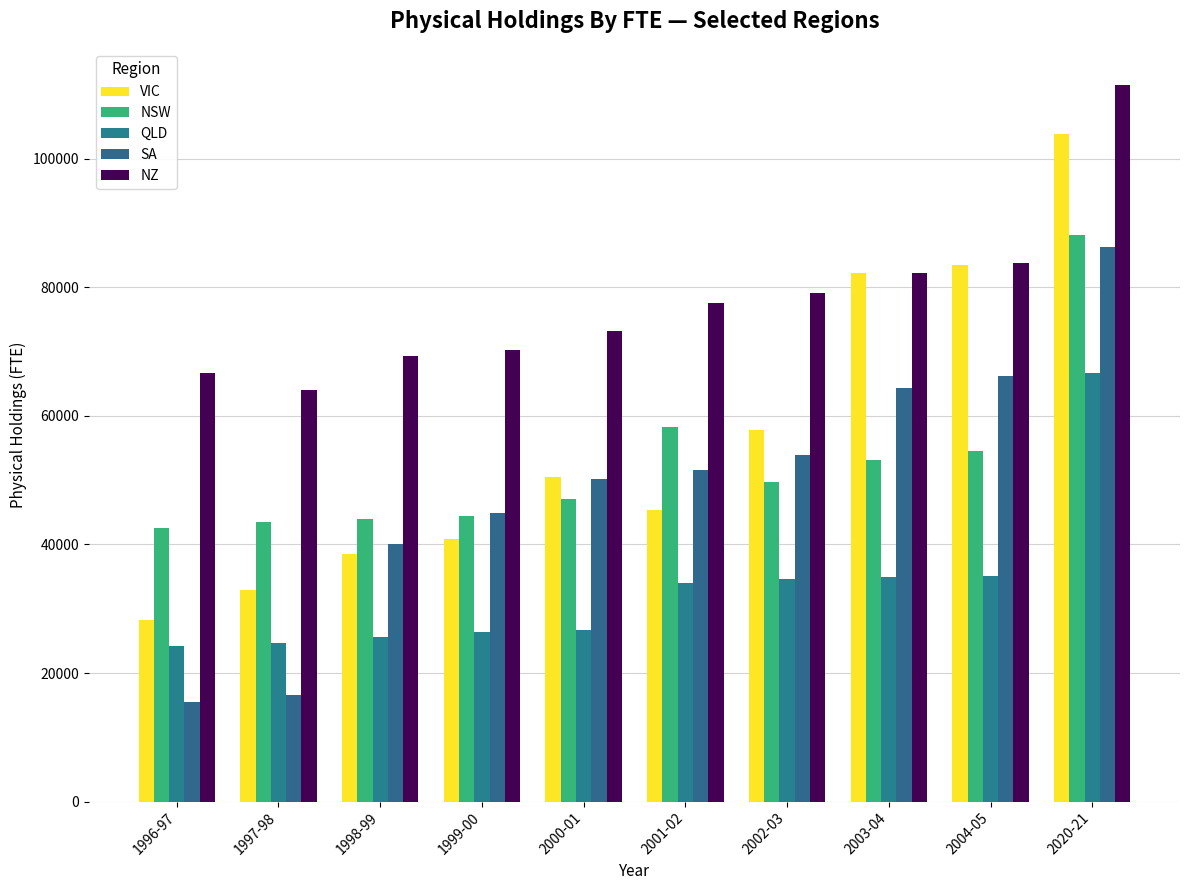

What is the label of the 4th bar from the left?

1999-00